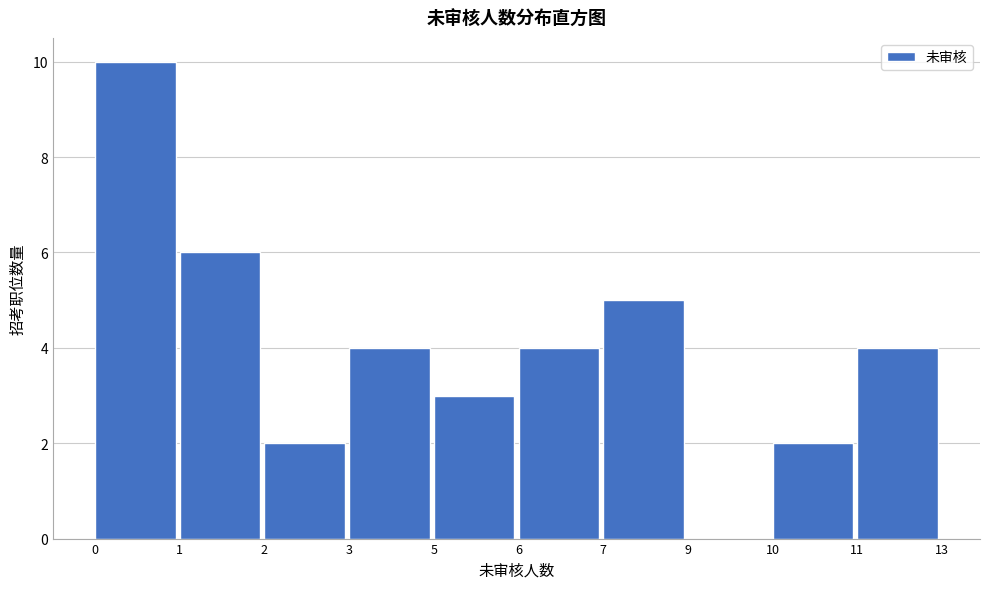

Reading left to right, what are all the values shown in this chart?

0=10	1=6	2=2	3=4	5=3	6=4	7=5	9=0	10=2	11=4